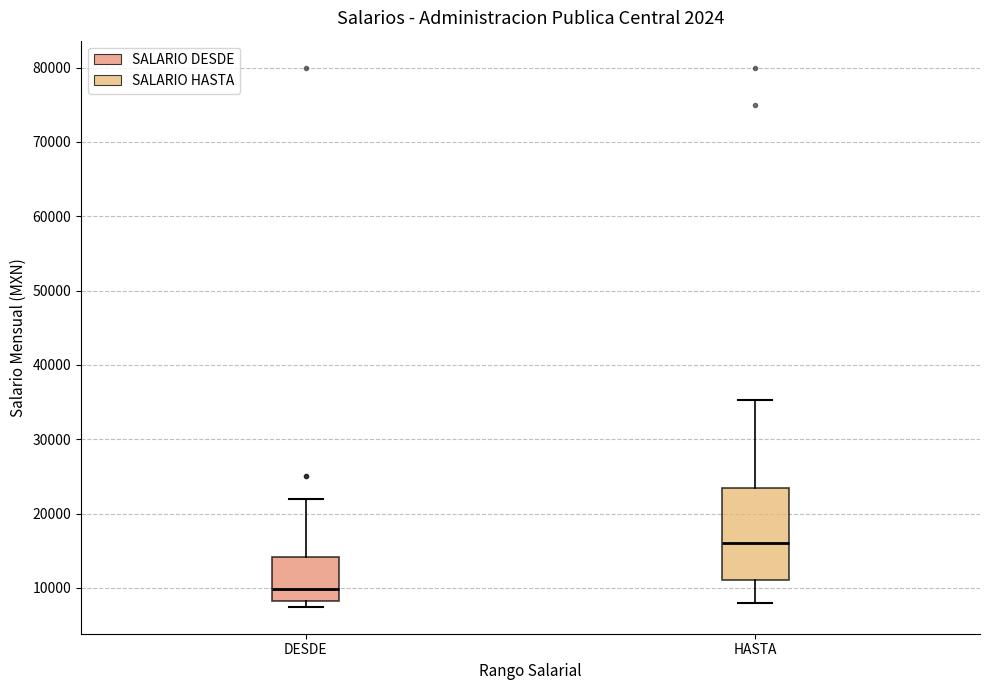

Which box has the highest median line?

HASTA